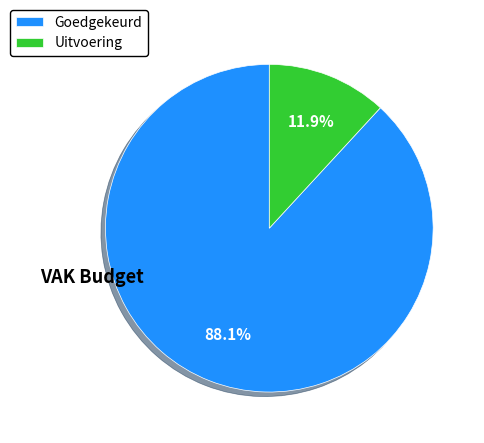

Rank the categories by value from highest to lowest.

Goedgekeurd, Uitvoering